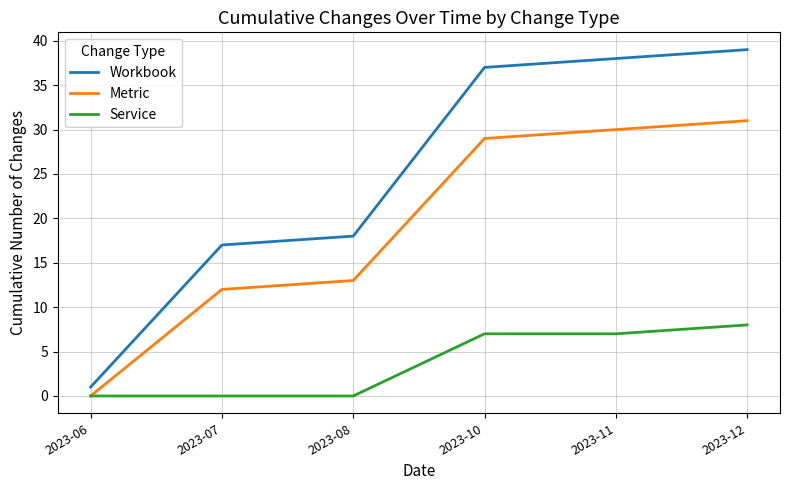

Is it true that Metric equals 18 at 2023-11?

False